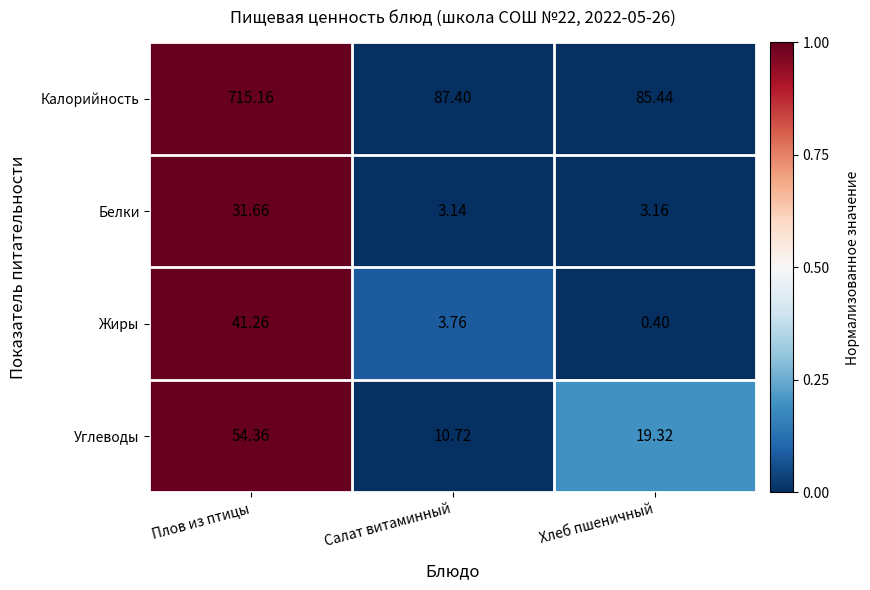

Which series changed the most between Плов из птицы and Салат витаминный?

Калорийность